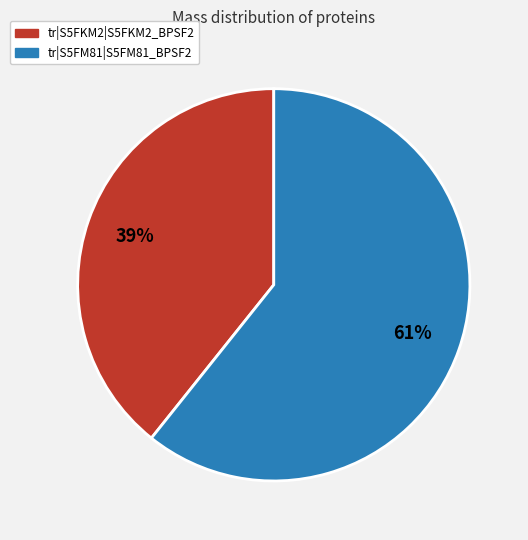

How many segments does this pie chart have?

2